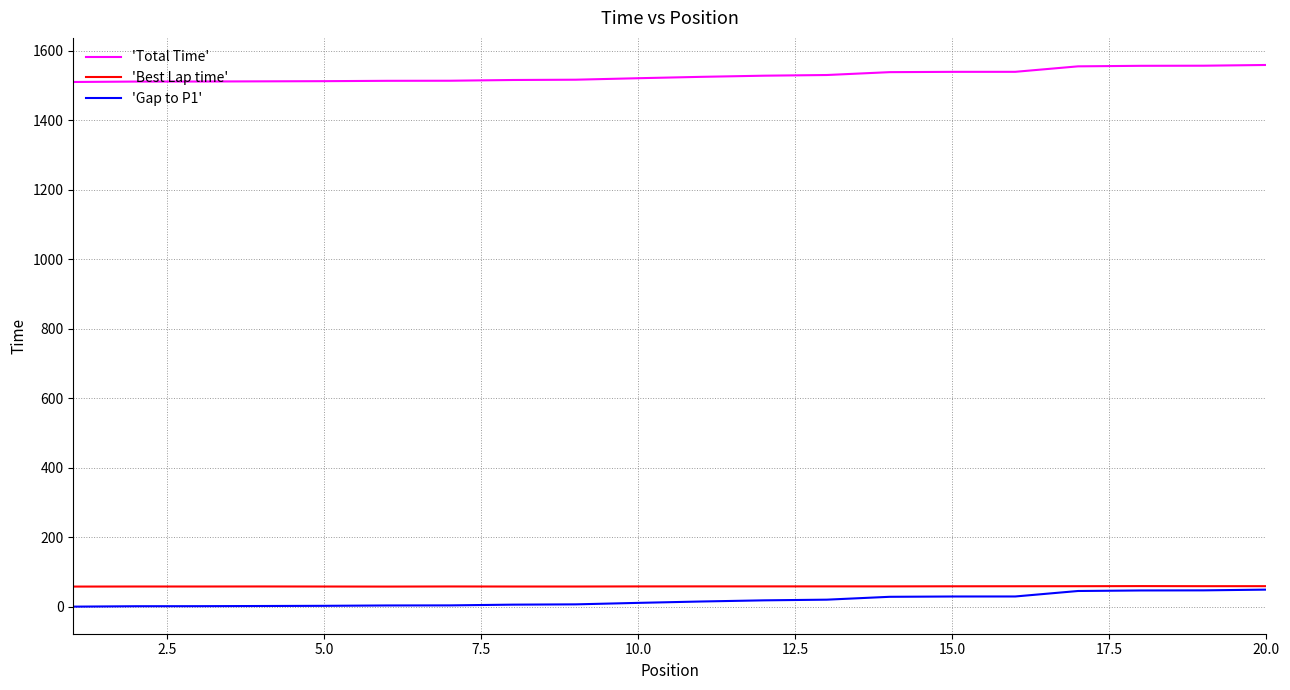

True or false: 'Total Time' and 'Best Lap time' intersect in this chart.

False